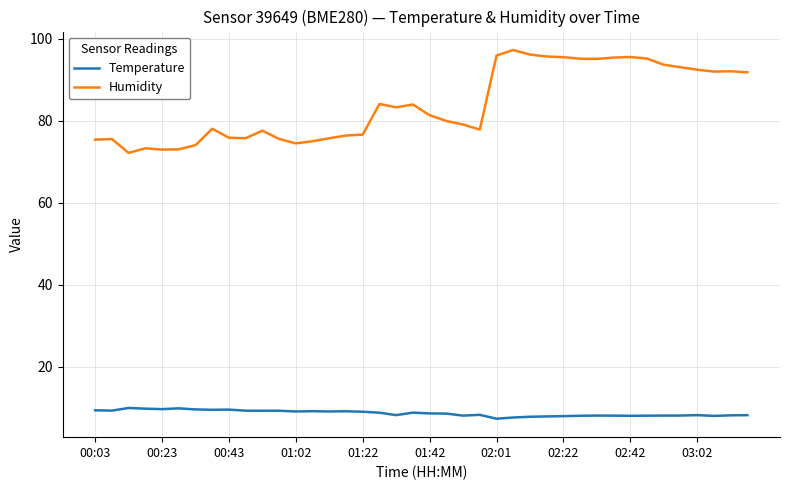

What is the minimum value shown in the chart?

7.3